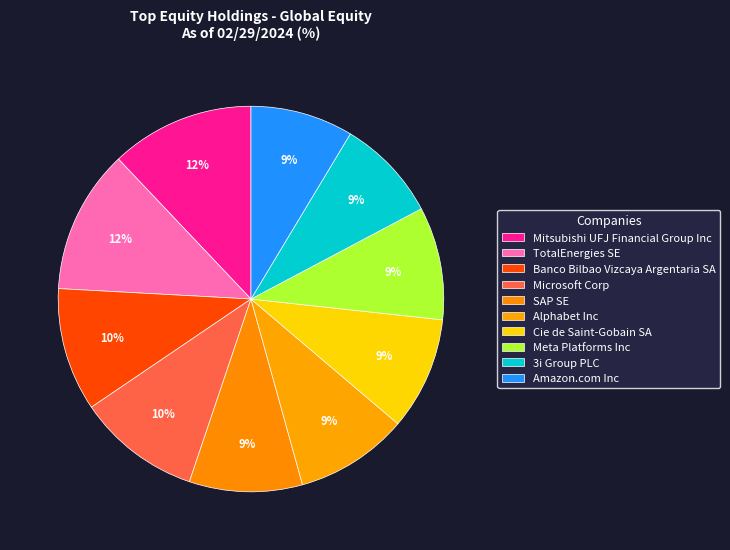

To the nearest percent, what portion does Banco Bilbao Vizcaya Argentaria SA represent?

10%